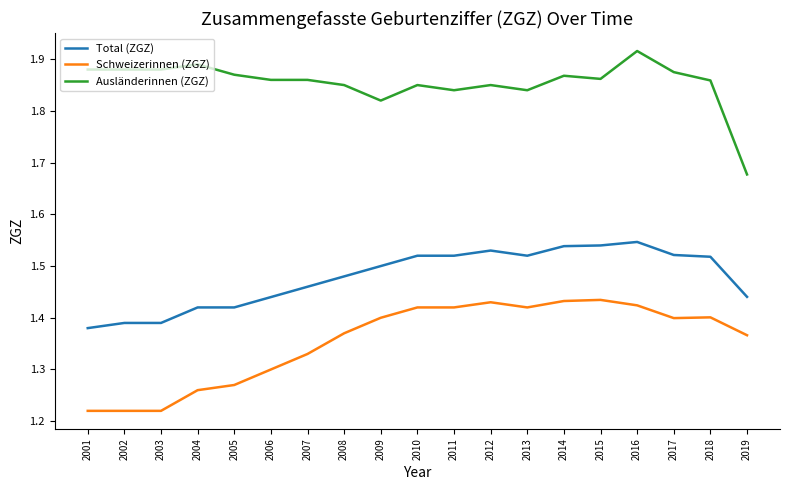

What are all the series names shown in the legend?

Total (ZGZ), Schweizerinnen (ZGZ), Ausländerinnen (ZGZ)